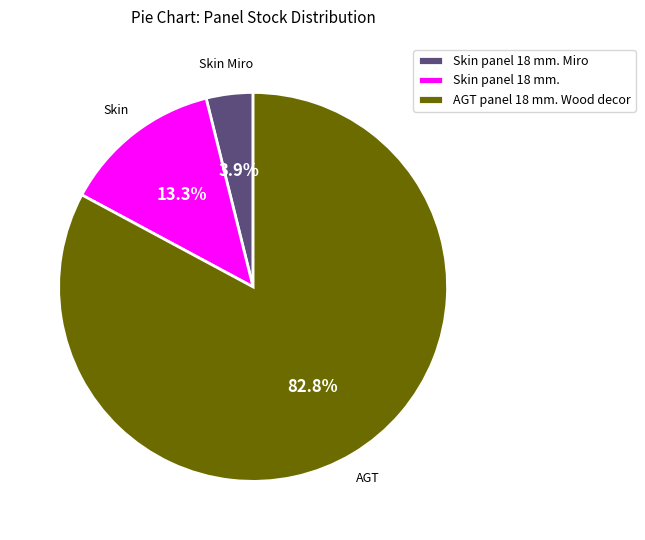

Which has a higher value, AGT panel 18 mm. Wood decor or Skin panel 18 mm.?

AGT panel 18 mm. Wood decor